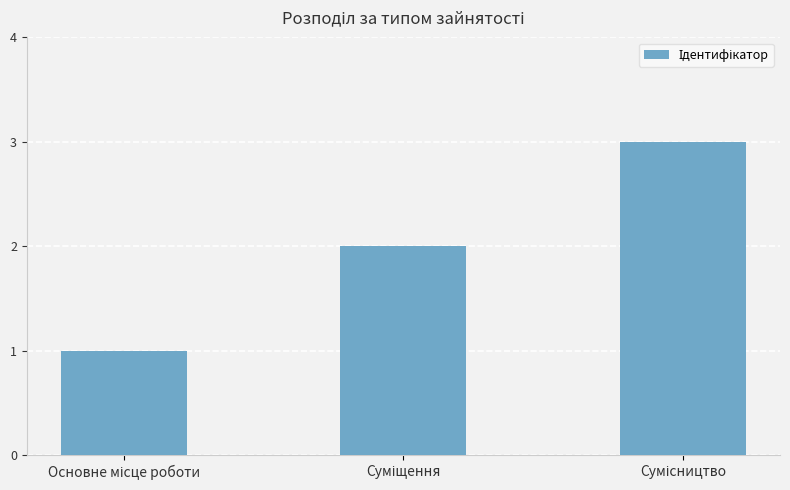

What is the maximum value shown in the chart?

3